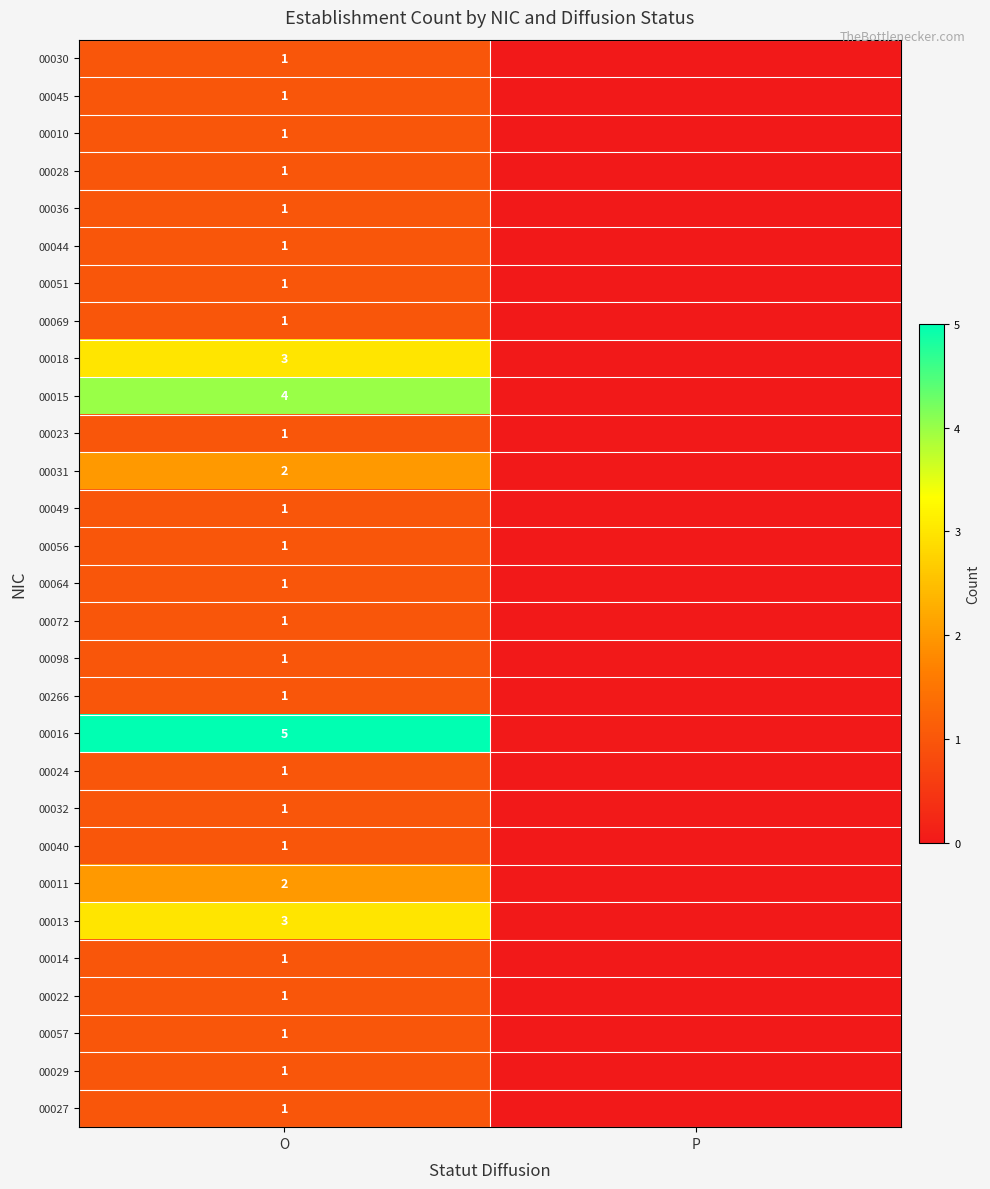

What is the spread (max minus min) of values at O?

4